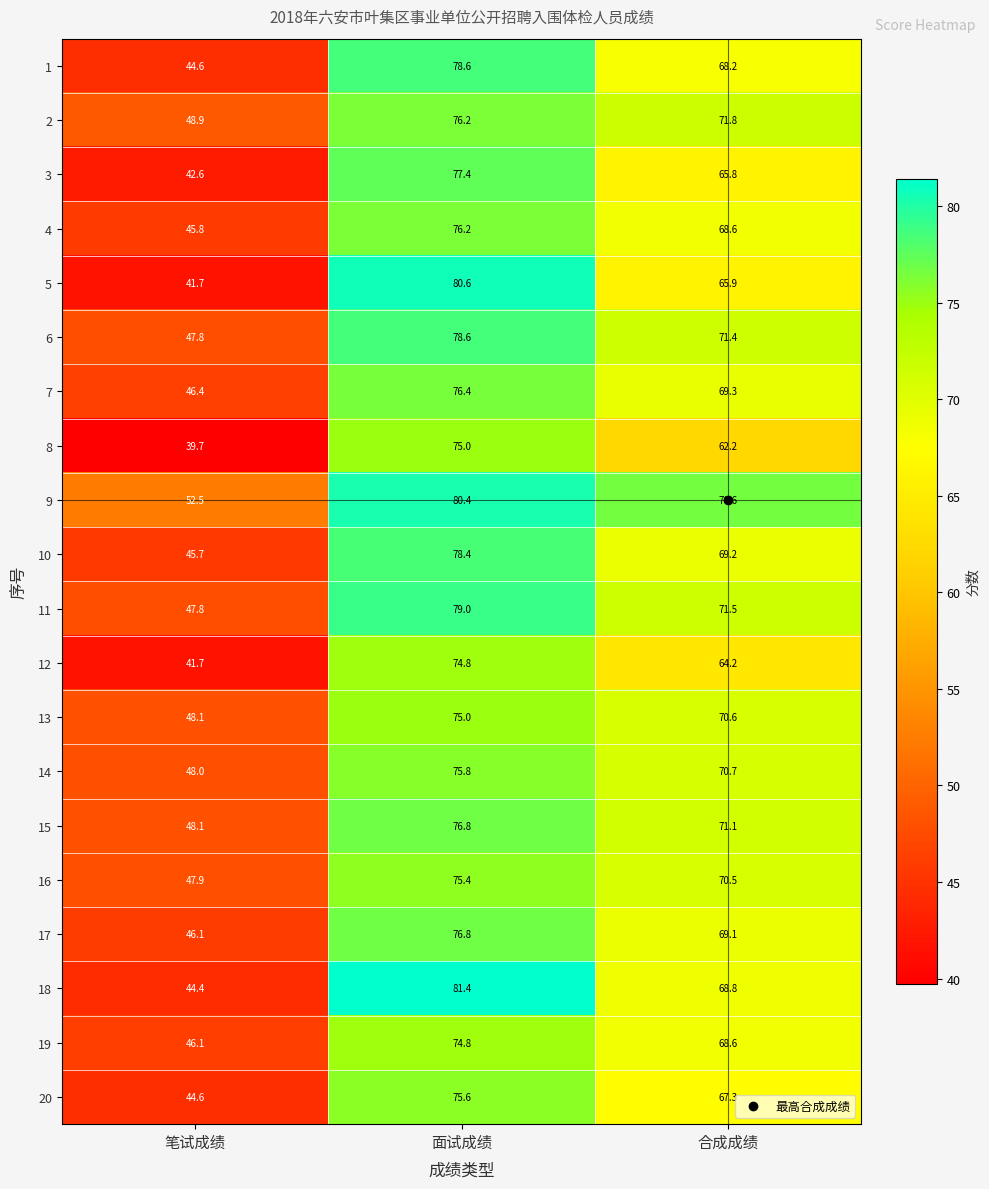

The value of 9 at 笔试成绩 is 52.5. True or false?

True